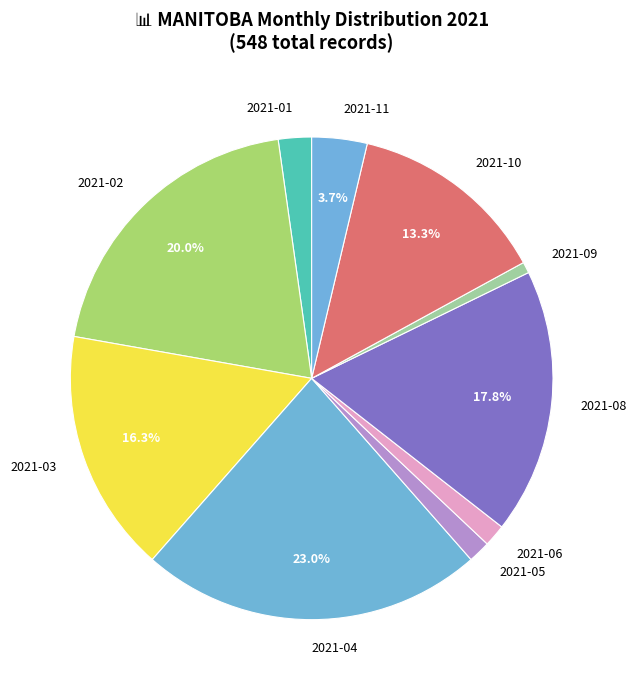

Between 2021-01 and 2021-09, which is larger?

2021-01